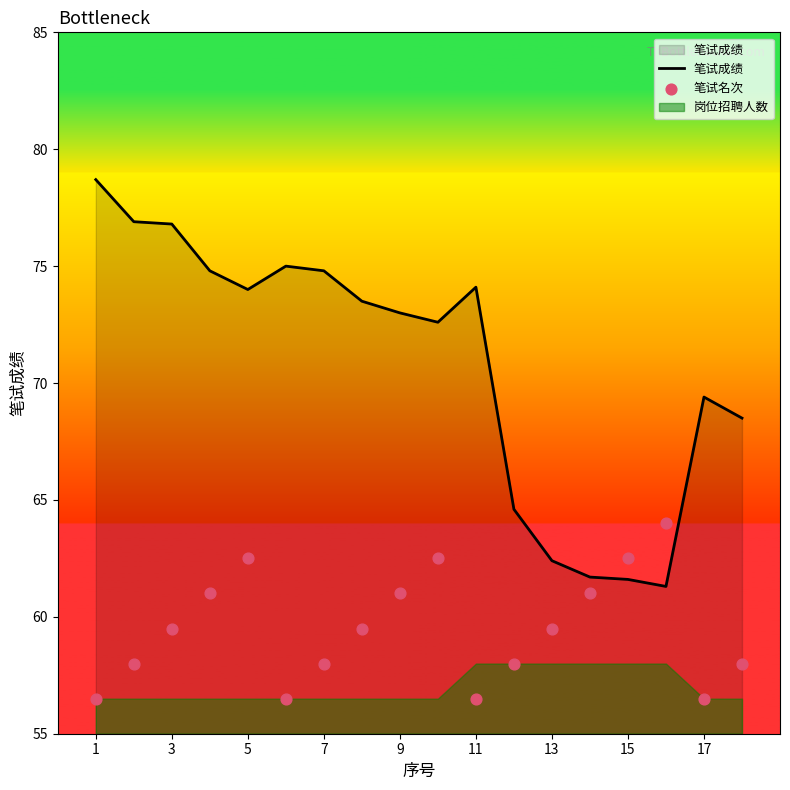

Which series reaches the maximum Y coordinate?

笔试成绩